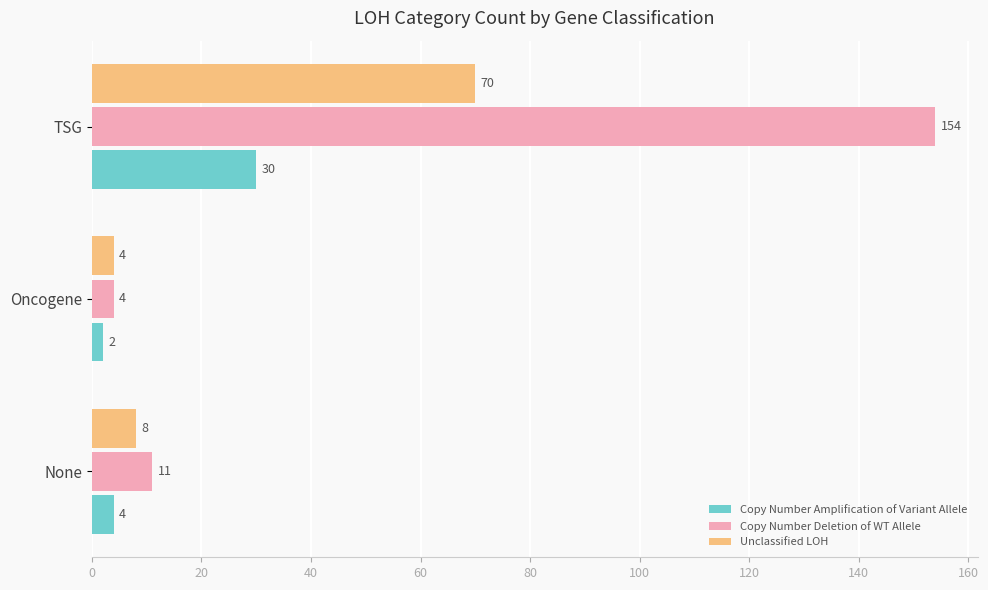

At which label does Unclassified LOH reach its peak?

TSG